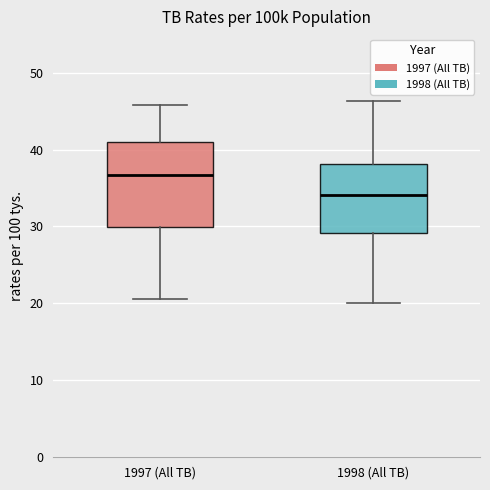

Reading left to right, read every box against the y-axis: the position of its median line, the range the box covers, and the ends of its whiskers. The values are not printed on the chart, so give them approximately, as read against the axis.

1997 (All TB): median 37, box 30 to 41, whiskers 21 to 46
1998 (All TB): median 34, box 29 to 38, whiskers 20 to 46